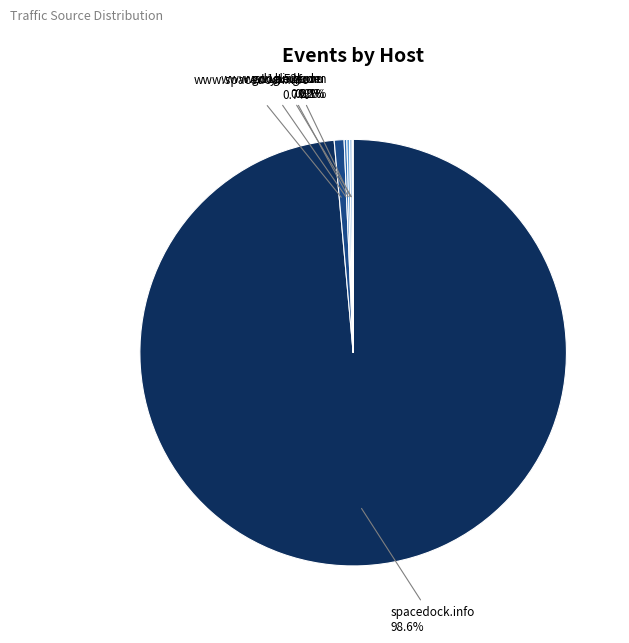

Count the number of slices in the pie.

6